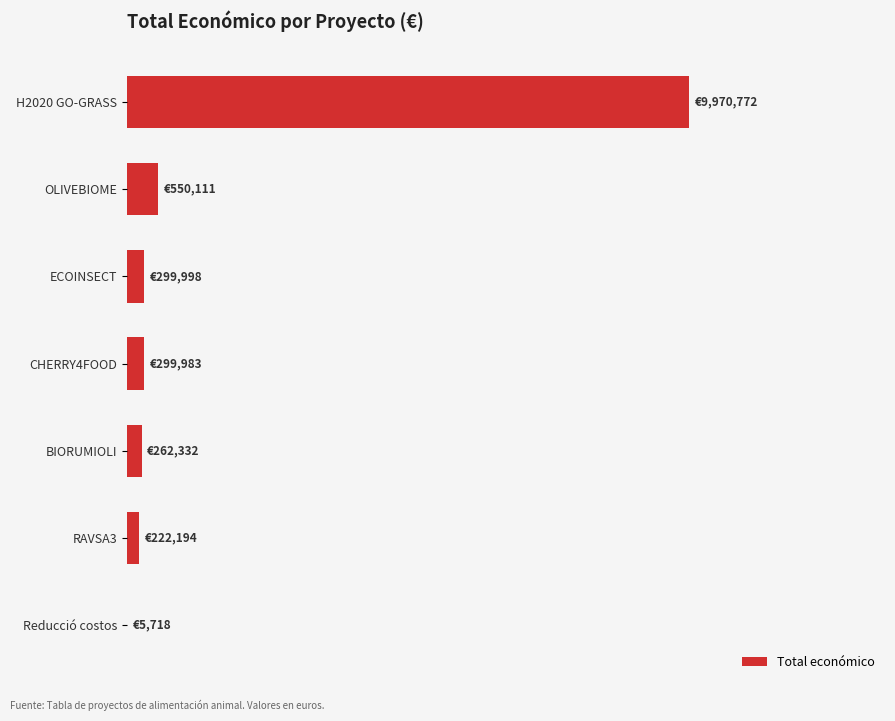

Are the bars horizontal?

Yes